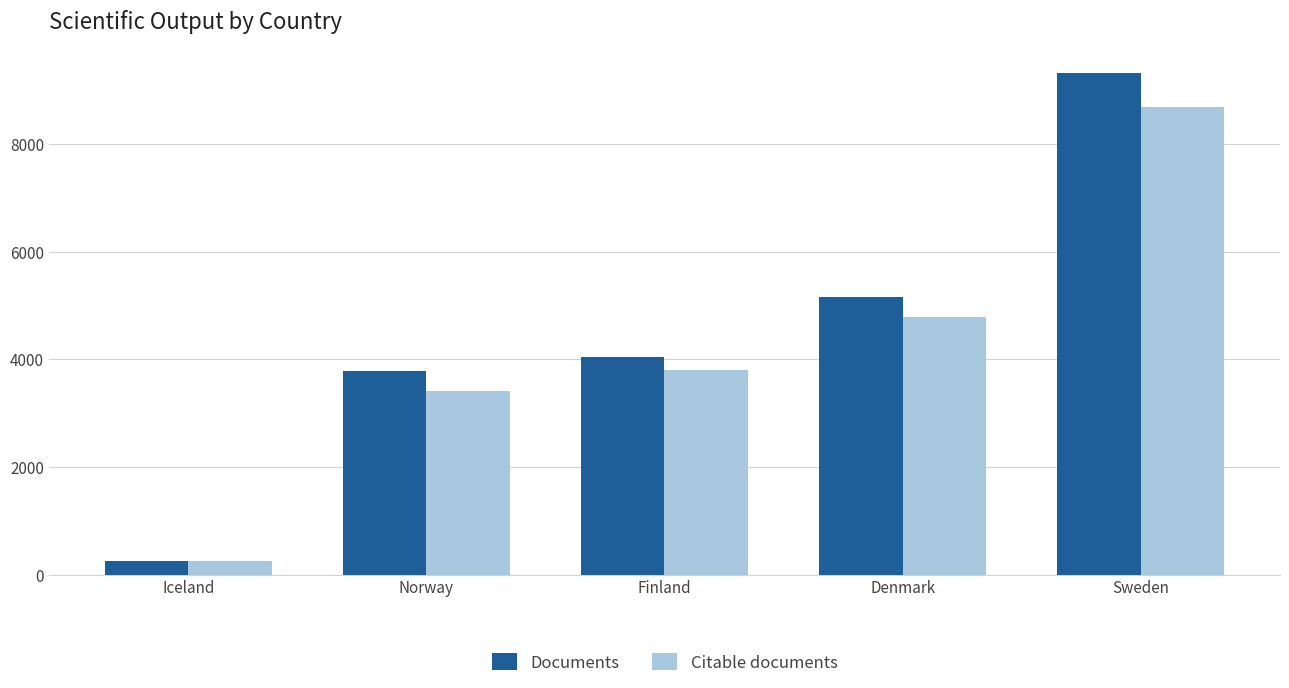

Rank the categories by Citable documents value from lowest to highest.

Iceland, Norway, Finland, Denmark, Sweden